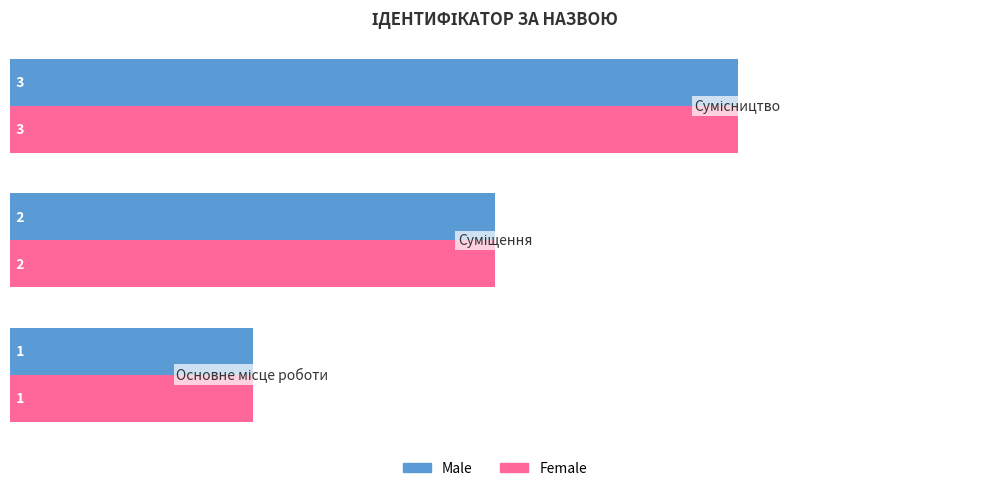

Count the Male values in the range 1 to 3.

3